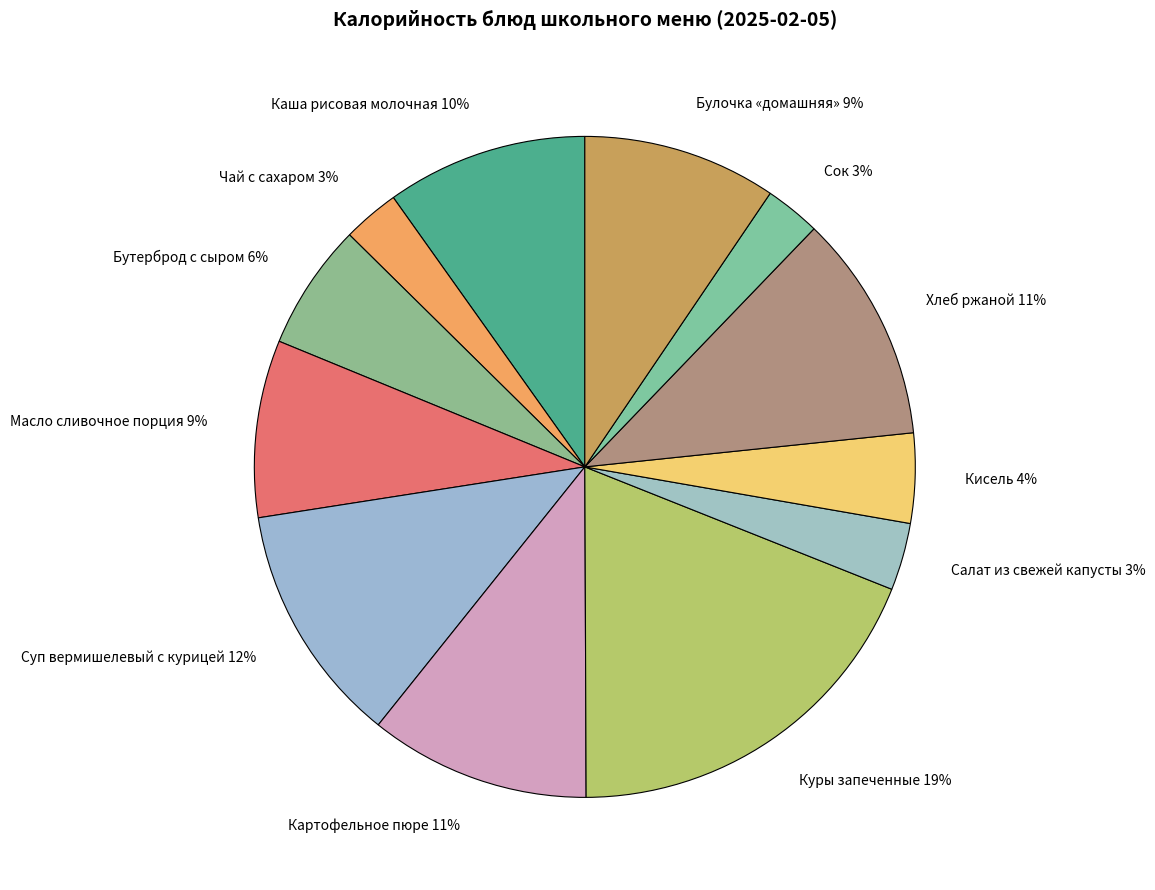

Does Булочка «домашняя» account for over 50% of the chart?

No